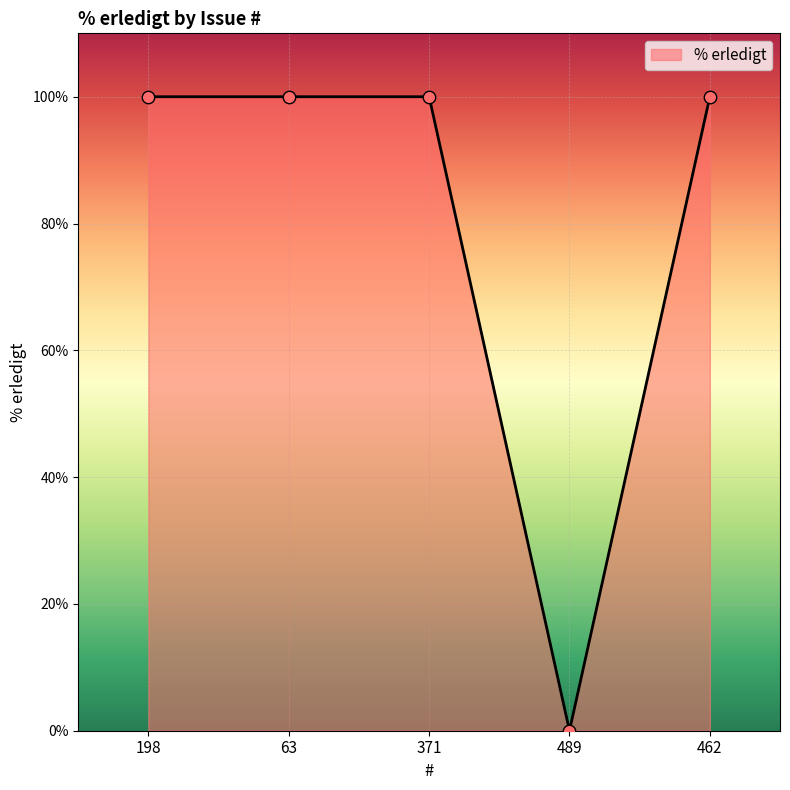

What is the ratio of the value at 371 to the value at 198?

1.0